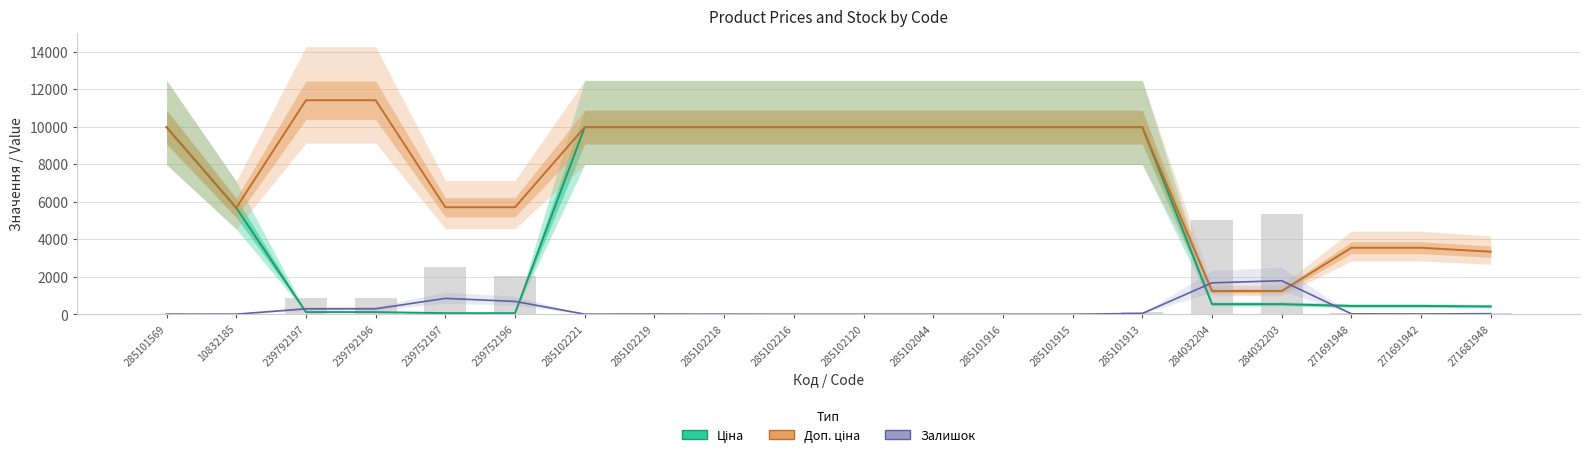

True or false: Залишок (×3) has a value of 103.0 at 271691948.

False